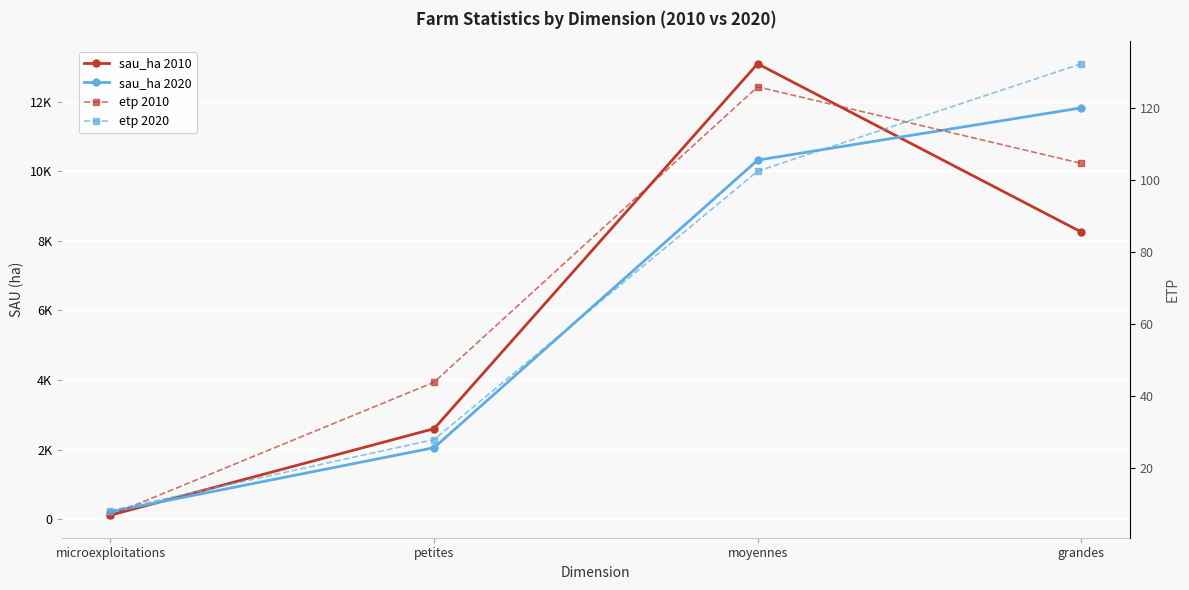

Reading right to left, extract all data points from this chart.

sau_ha 2010: grandes=8257.3	moyennes=13096.0	petites=2599.1	microexploitations=111.8
sau_ha 2020: grandes=11826.5	moyennes=10324.2	petites=2052.2	microexploitations=208.9
etp 2010: grandes=104.6	moyennes=125.9	petites=43.9	microexploitations=7.0
etp 2020: grandes=132.3	moyennes=102.5	petites=28.0	microexploitations=8.3